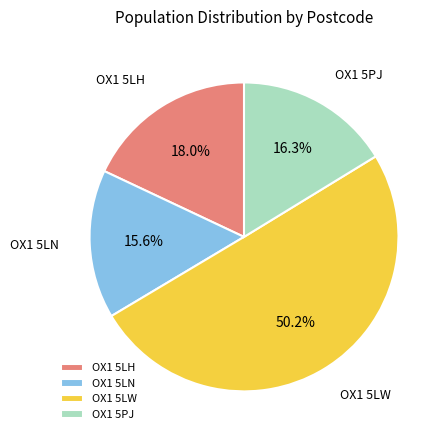

To the nearest percent, what percentage of the pie is OX1 5LN?

16%